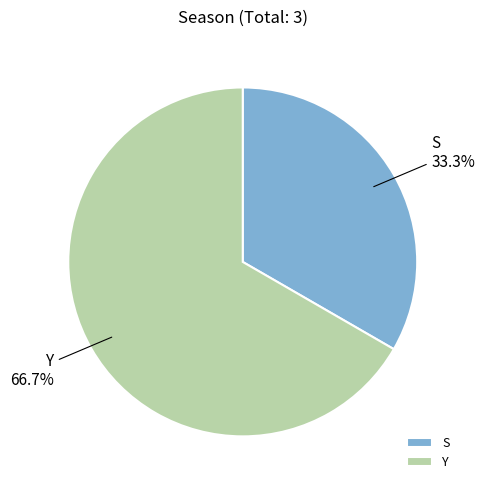

What percentage is NOT represented by Y?

33.3%